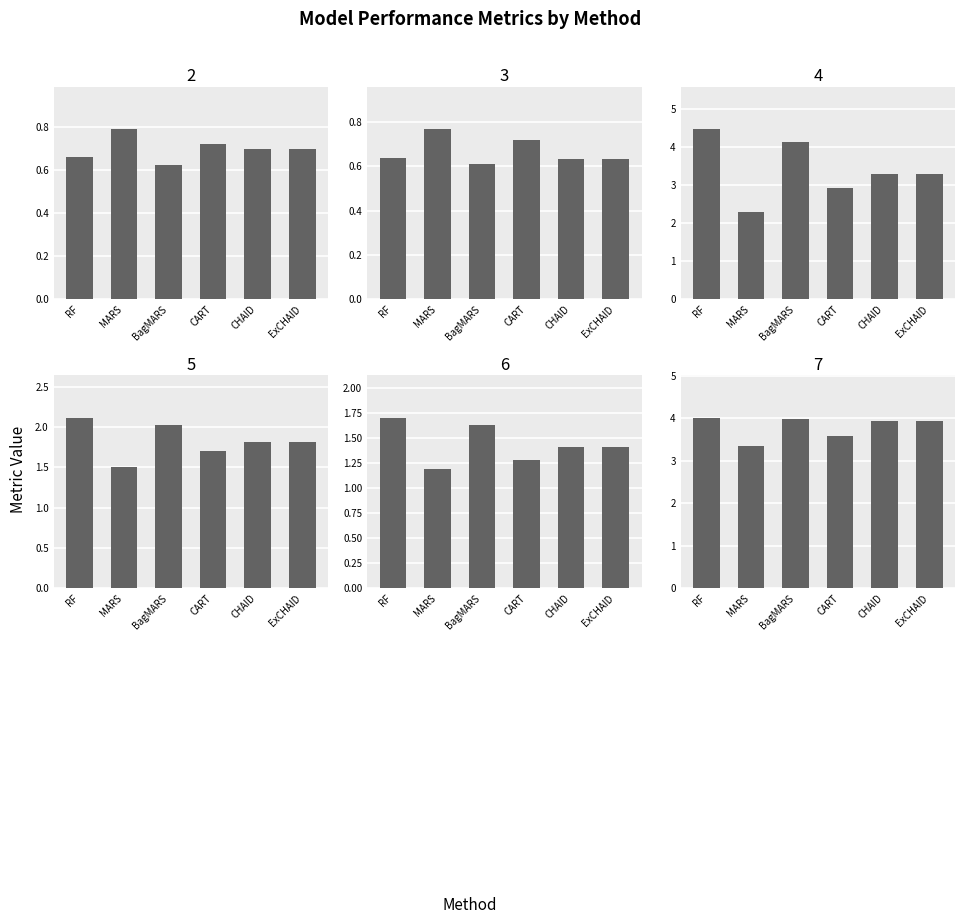

Reading right to left, what are all the values shown in this chart?

R2: ExCHAID=0.7	CHAID=0.7	CART=0.7	BagMARS=0.6	MARS=0.8	RF=0.7
Adj.R2: ExCHAID=0.6	CHAID=0.6	CART=0.7	BagMARS=0.6	MARS=0.8	RF=0.6
MSE: ExCHAID=3.3	CHAID=3.3	CART=2.9	BagMARS=4.1	MARS=2.3	RF=4.5
RMSE: ExCHAID=1.8	CHAID=1.8	CART=1.7	BagMARS=2.0	MARS=1.5	RF=2.1
MAE: ExCHAID=1.4	CHAID=1.4	CART=1.3	BagMARS=1.6	MARS=1.2	RF=1.7
MAPE: ExCHAID=3.9	CHAID=3.9	CART=3.6	BagMARS=4.0	MARS=3.3	RF=4.0